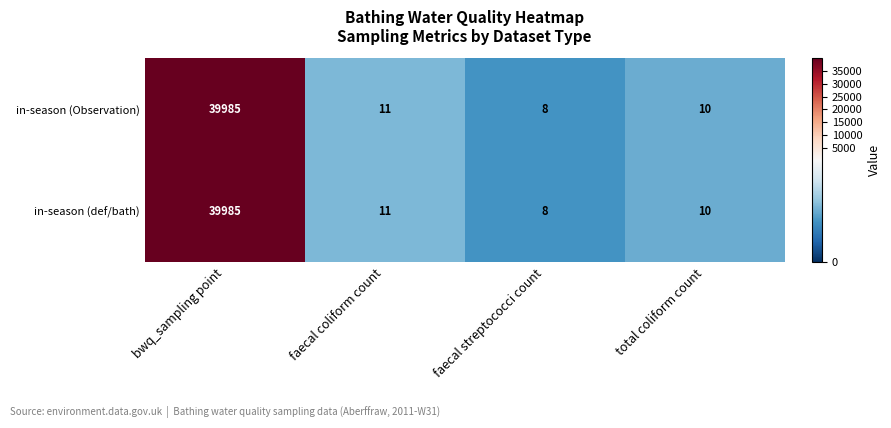

Is it true that in-season (def/bath) equals 39985 at bwq_sampling point?

True